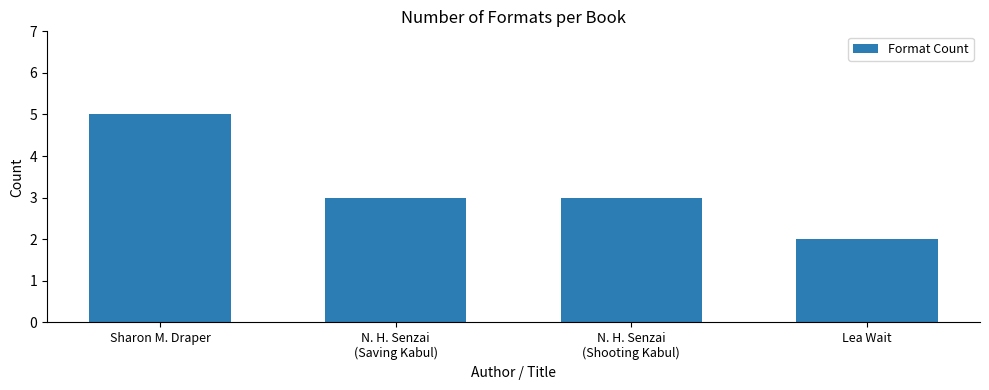

What is the difference between the values at Lea Wait and Sharon M. Draper?

3